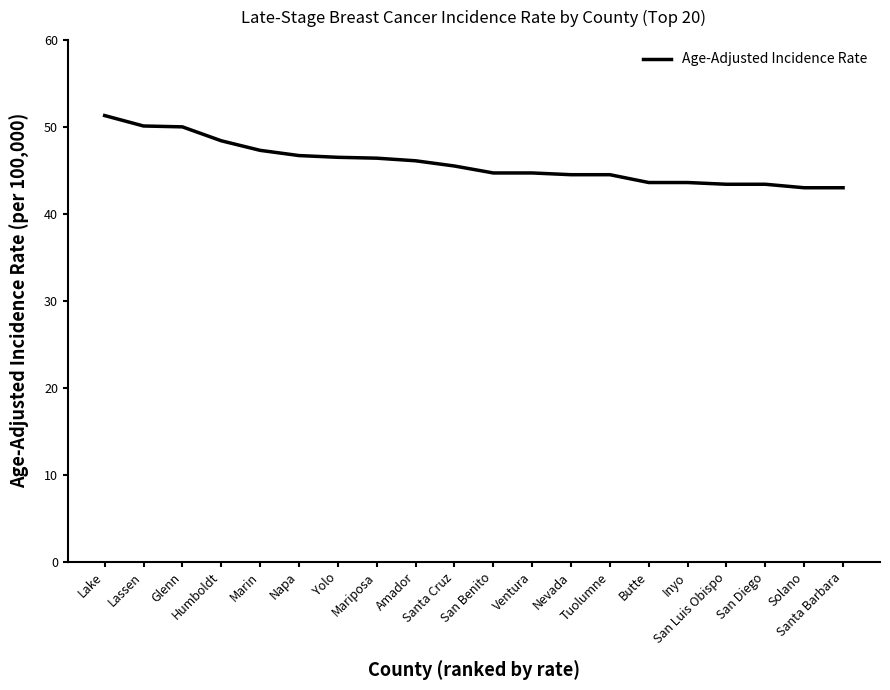

What is the smallest value displayed?

43.0